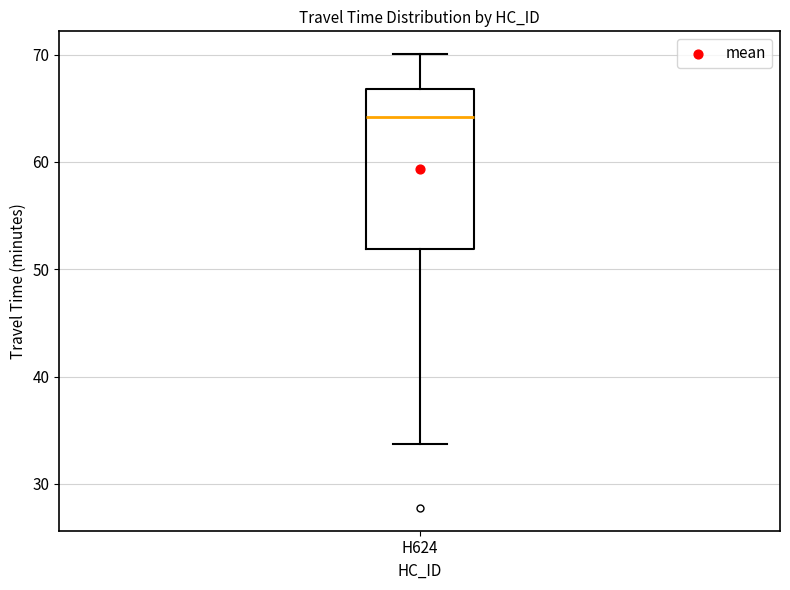

Where is the upper edge of the box for H624 on the y-axis? The values are not printed on the chart, so give them approximately, as read against the axis.

67